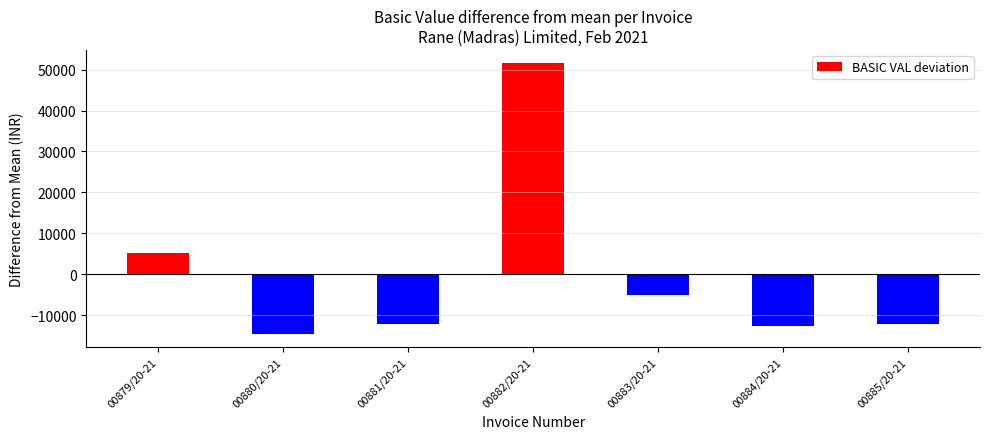

How many values are below -12224?

4